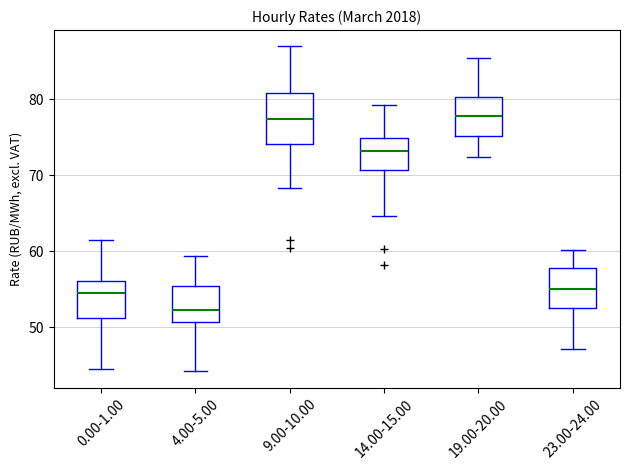

Which box has the lowest median line?

4.00-5.00